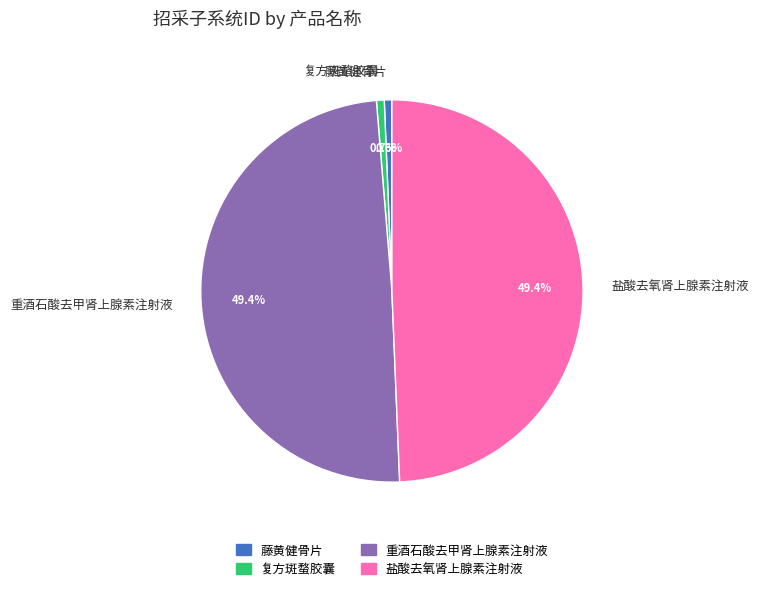

Count the number of slices in the pie.

4